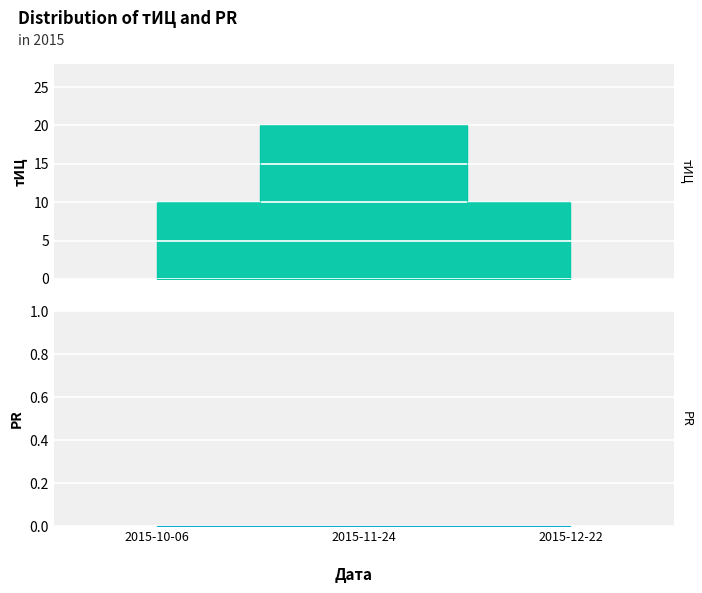

How many lines are shown in the chart?

1